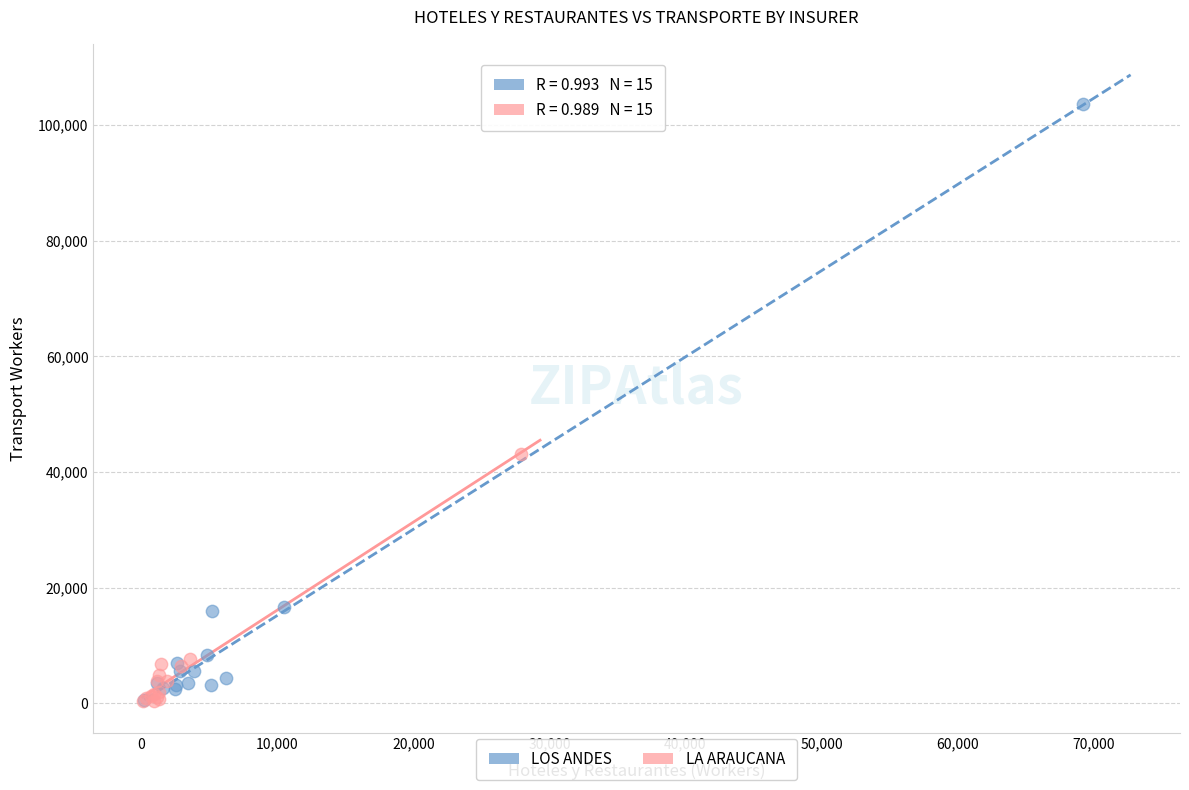

Which series has the widest spread of Y values?

LOS ANDES